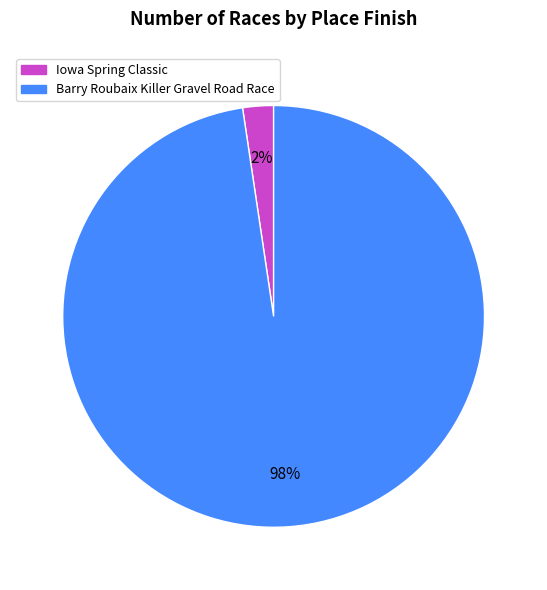

Which category has the smallest portion of the pie?

Iowa Spring Classic